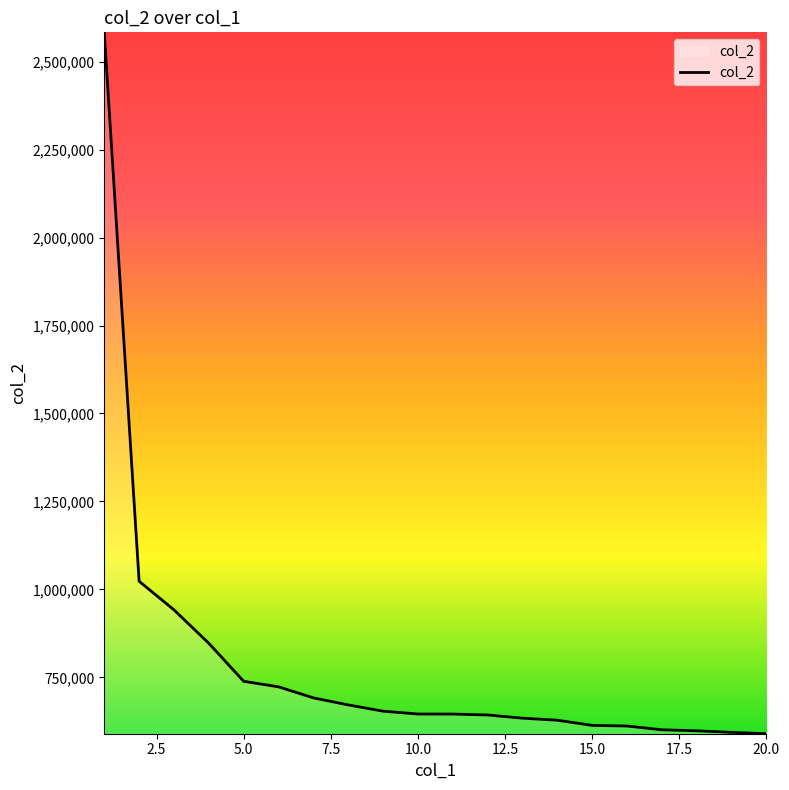

What is the difference between the maximum and minimum values?

1993803